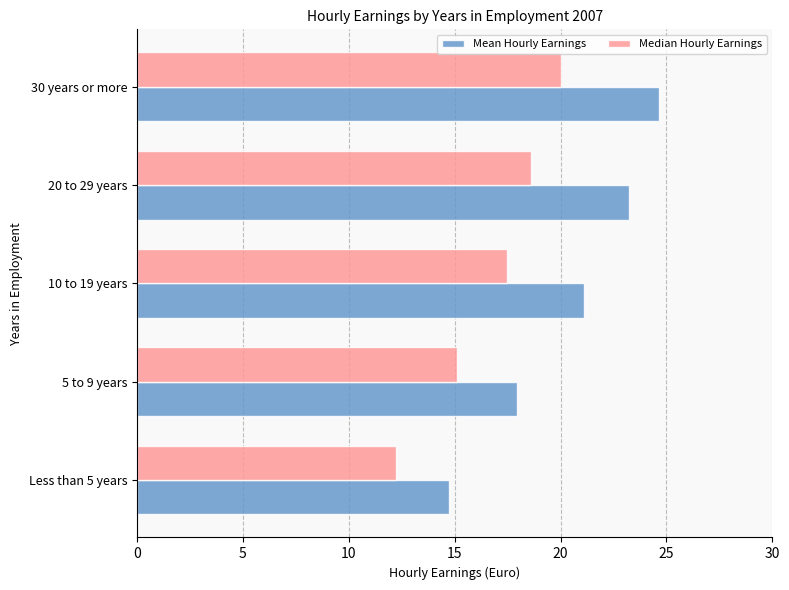

Which series has the largest range (max minus min)?

Mean Hourly Earnings